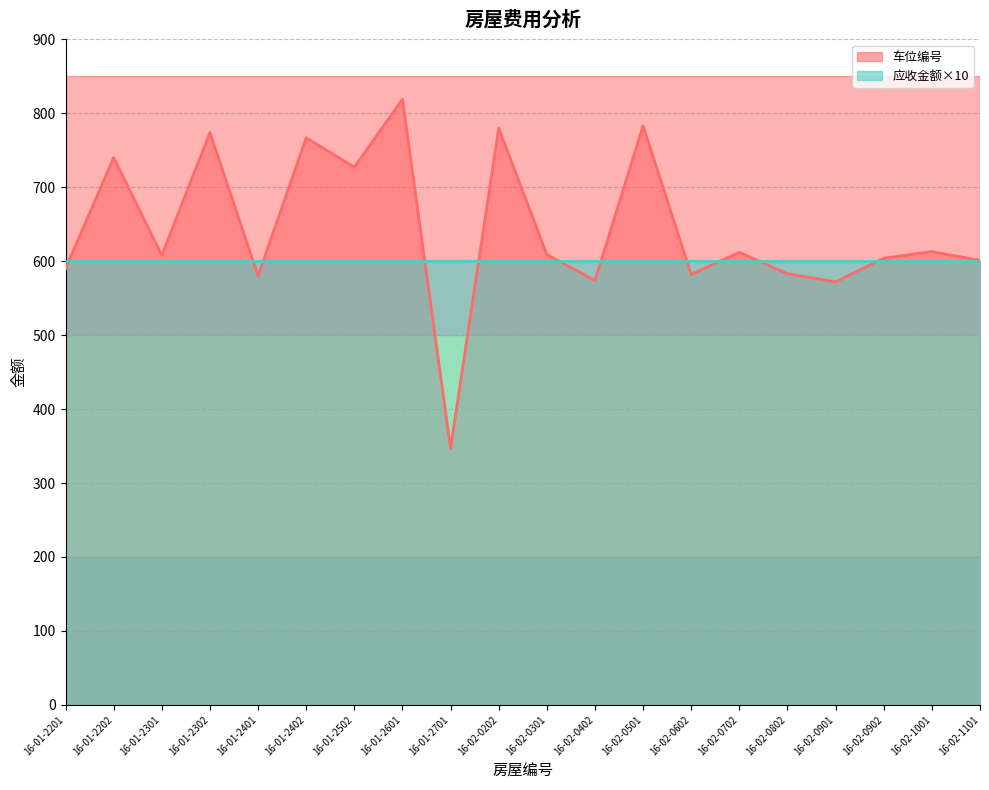

What is the value of the 18th point from the left?

604